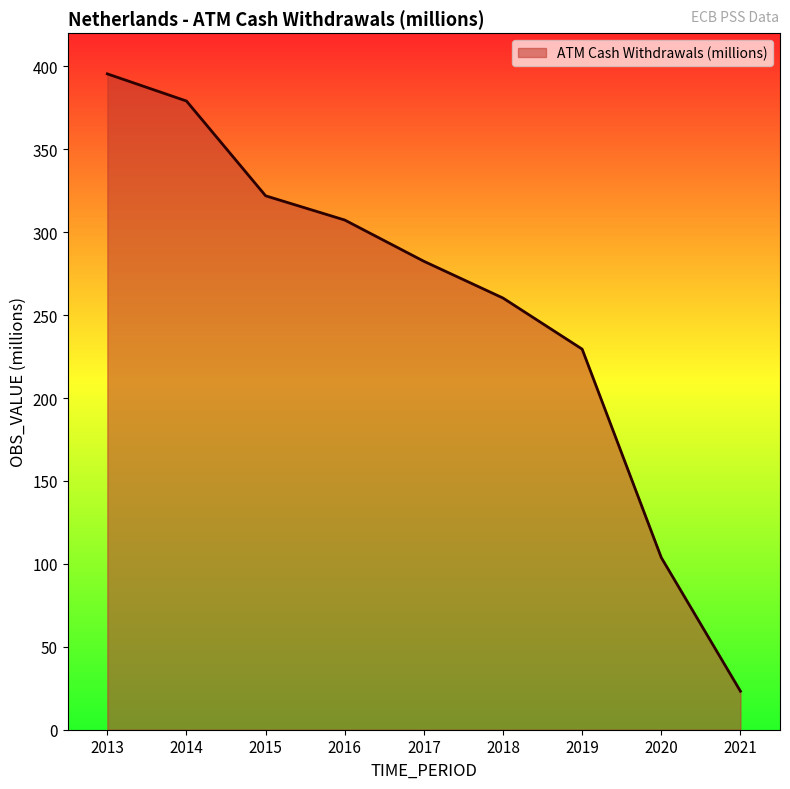

How many series are shown in this chart?

1